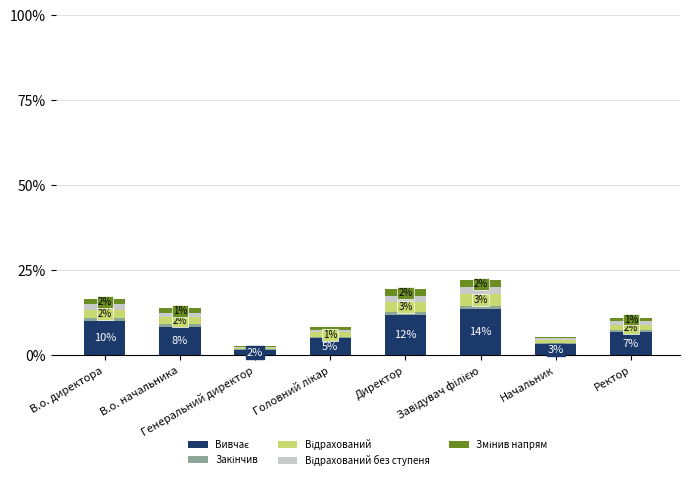

Does the chart contain stacked bars?

Yes